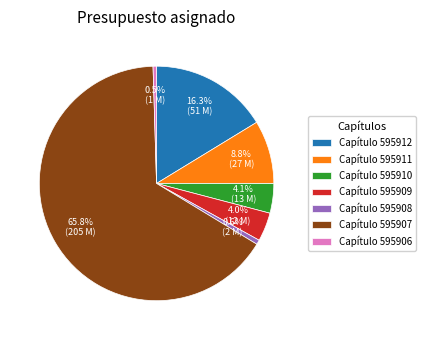

Do Capítulo 595907 and Capítulo 595912 together represent more than half of the pie?

Yes